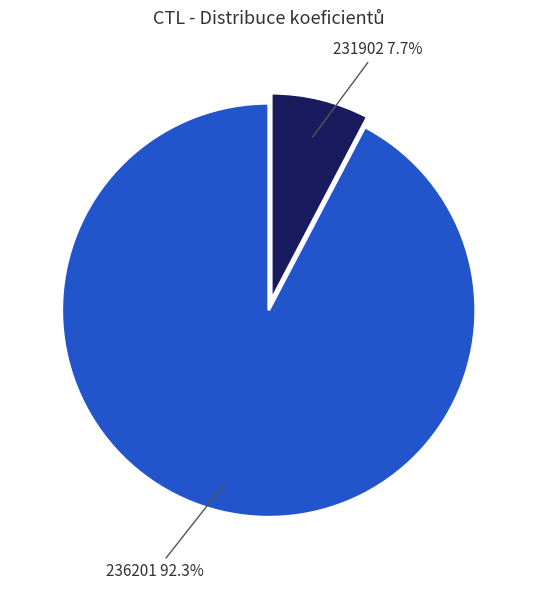

To the nearest percent, what is the difference between the largest and smallest slice percentages?

85%